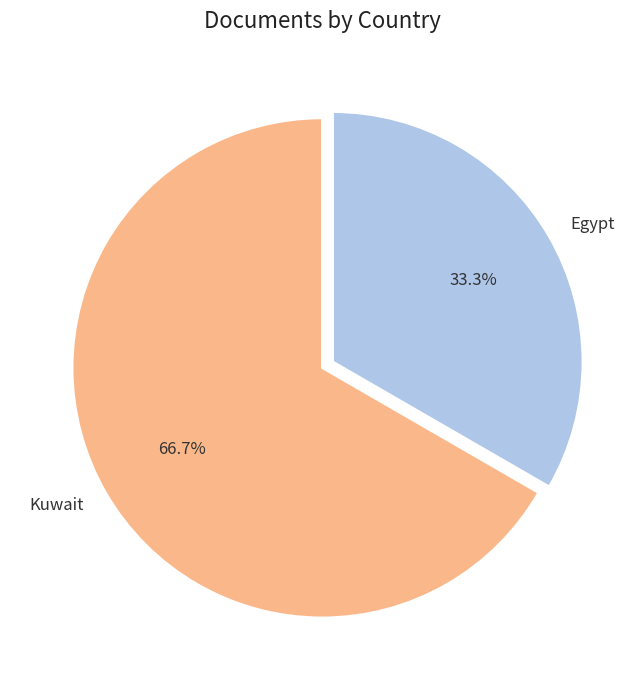

Is there any slice that represents more than half of the pie?

Yes